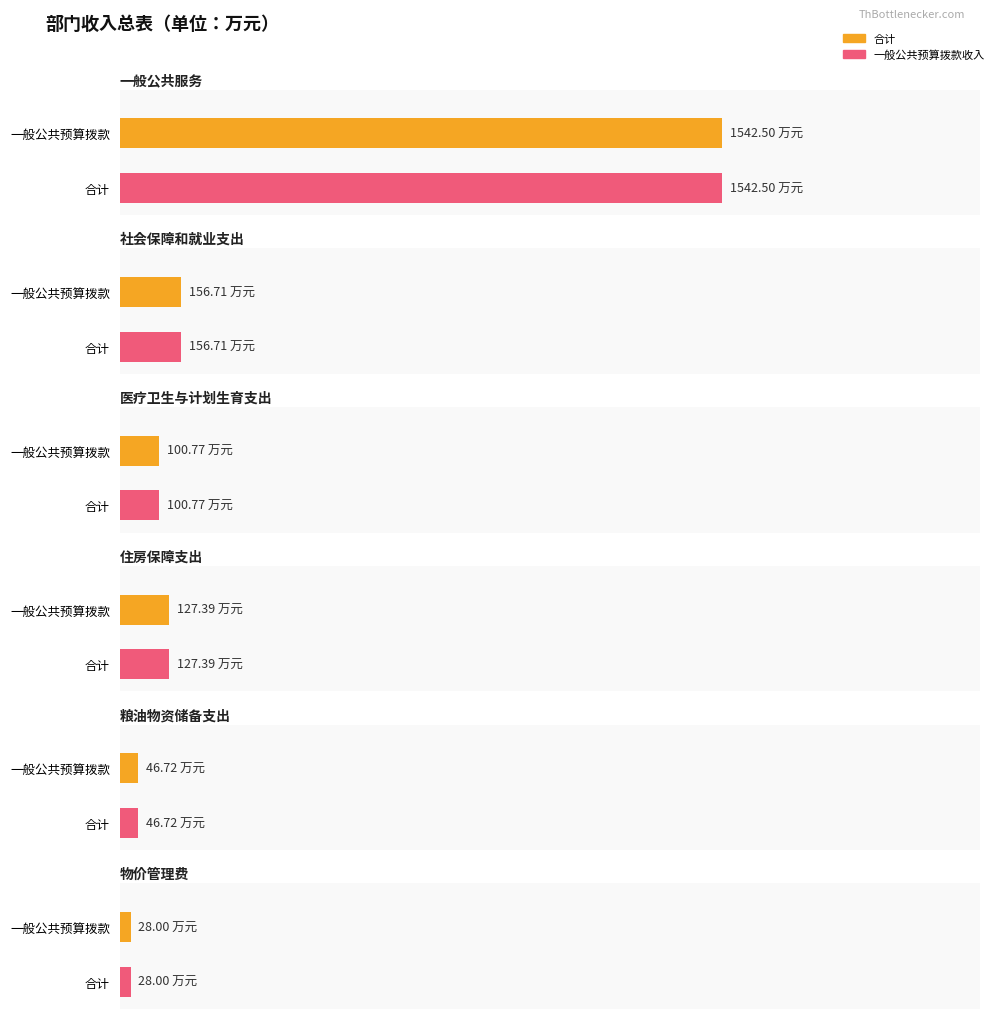

List the series in order of their peak value, lowest first.

合计, 一般公共预算拨款收入